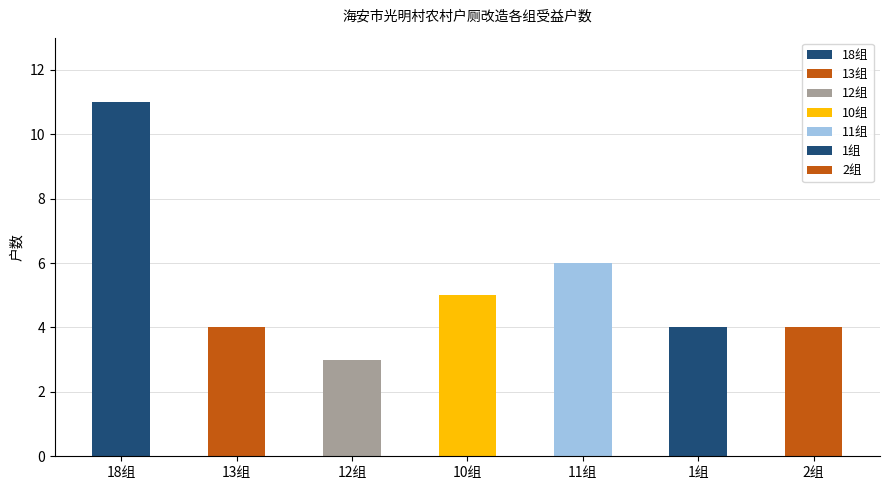

Reading right to left, extract all data points from this chart.

4	4	6	5	3	4	11